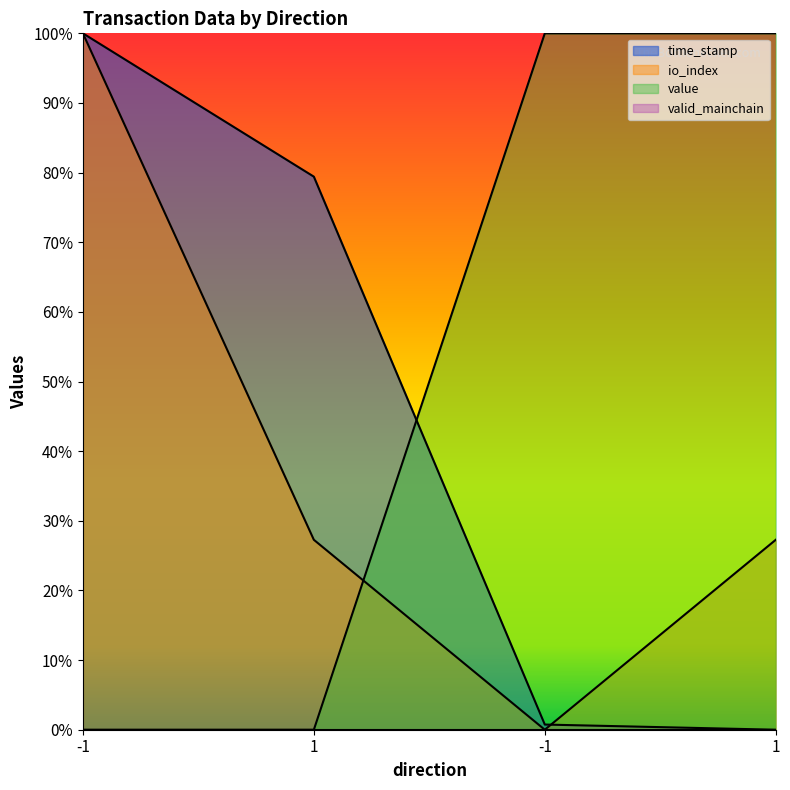

Which label corresponds to the largest value in the chart?

-1